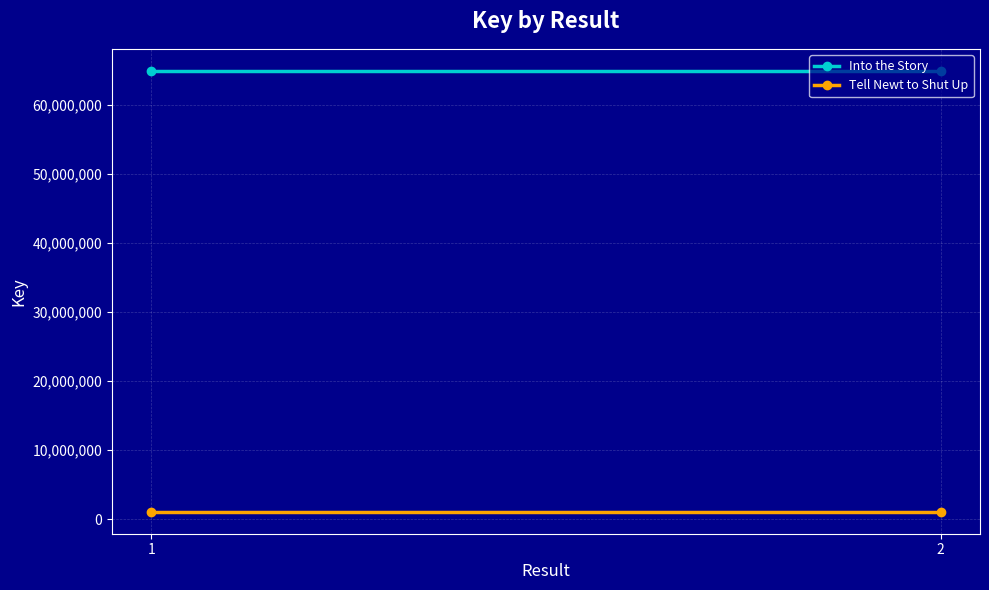

Reading left to right, what are all the values shown in this chart?

Into the Story: 1=64877257	2=64877257
Tell Newt to Shut Up: 1=1059696	2=1059696